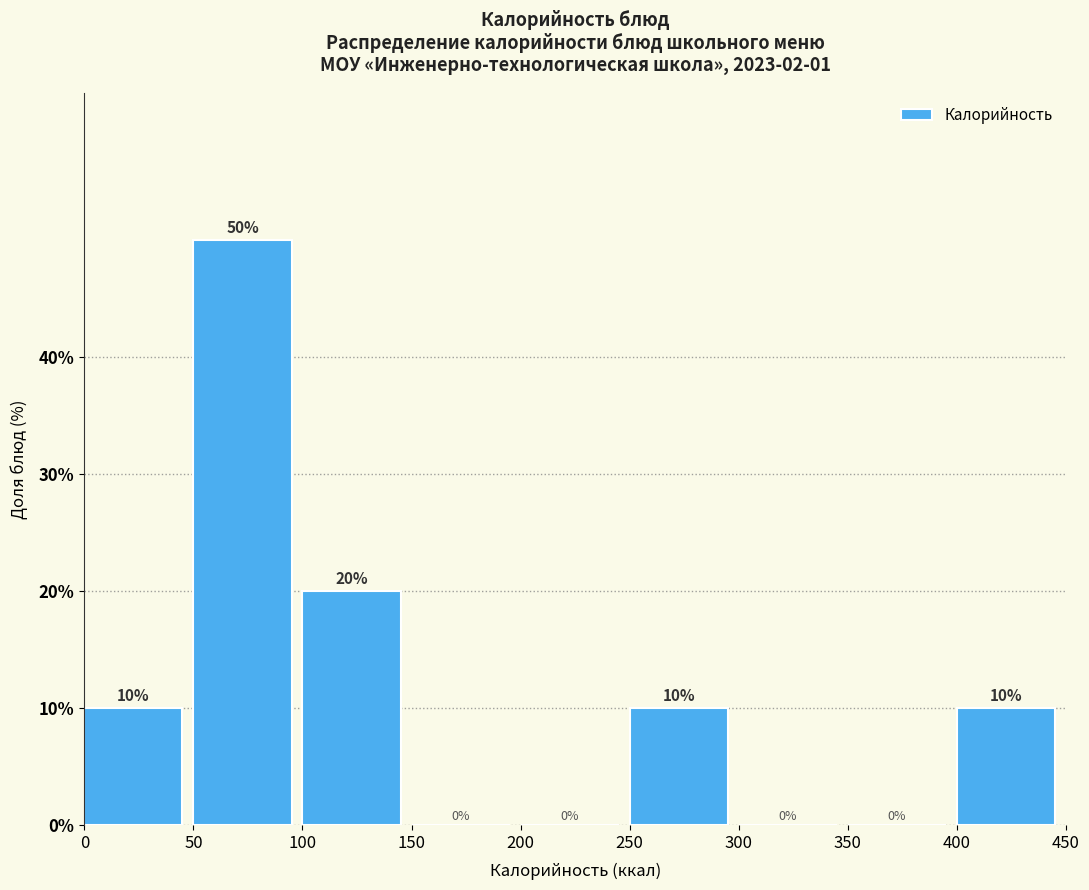

Reading left to right, transcribe this chart: for each bar, give the range it covers on the x-axis and its height.

0 to 50: 10
50 to 100: 50
100 to 150: 20
150 to 200: 0
200 to 250: 0
250 to 300: 10
300 to 350: 0
350 to 400: 0
400 to 450: 10